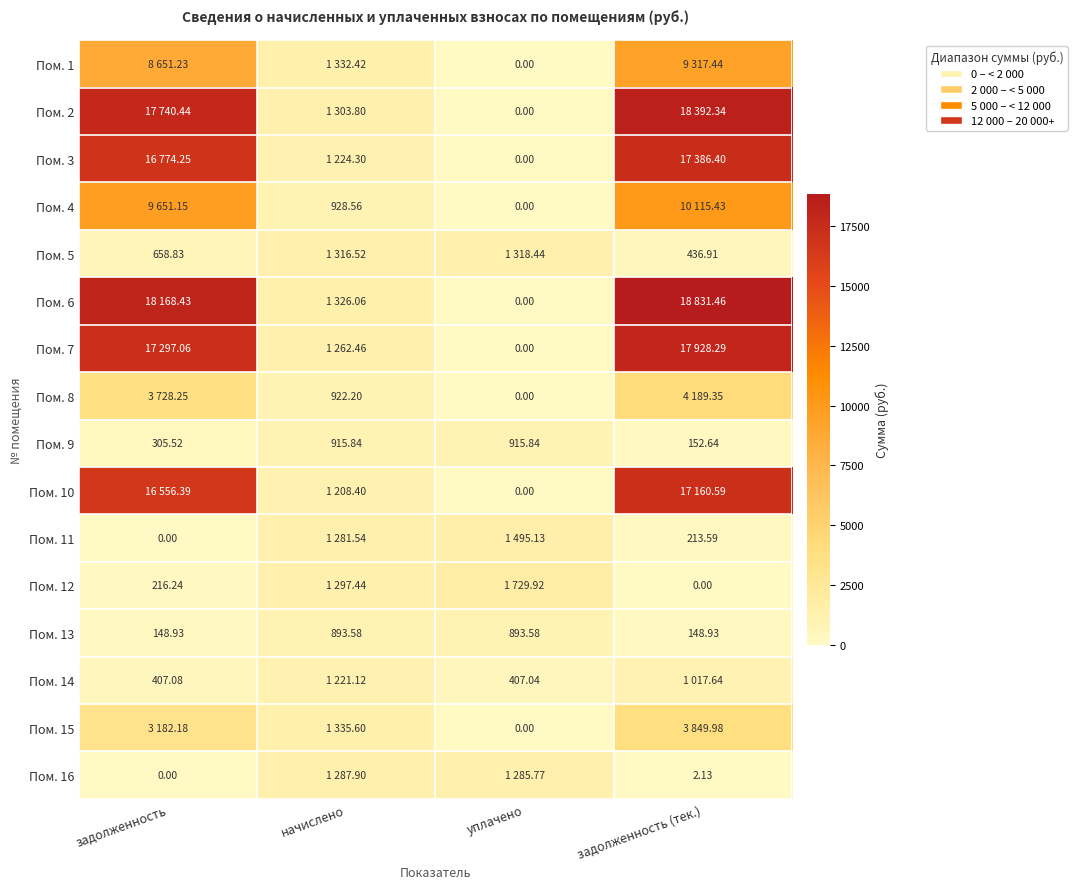

What is the spread (max minus min) of values at уплачено?

1729.9